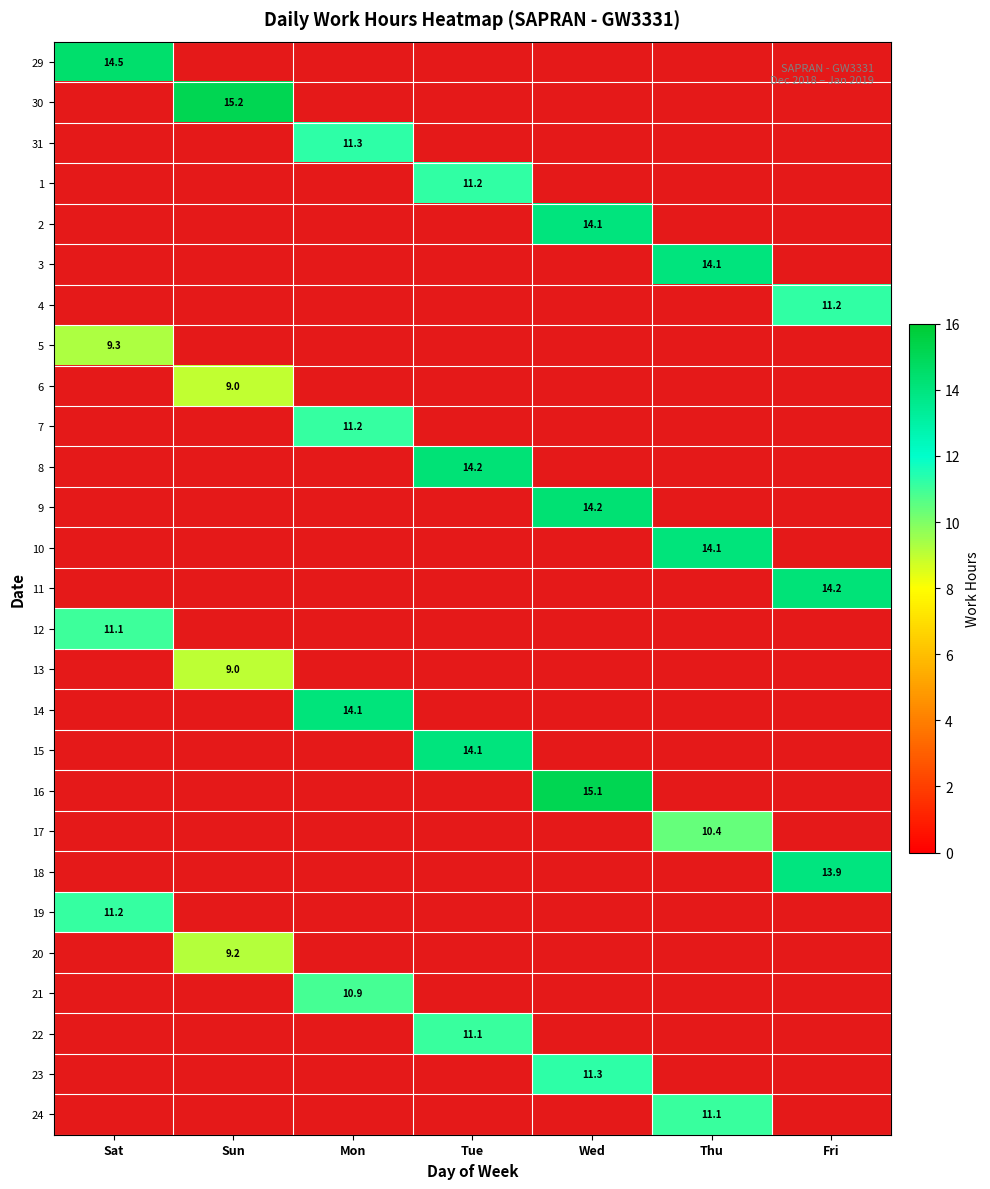

At which label does 31 reach its minimum?

Sat